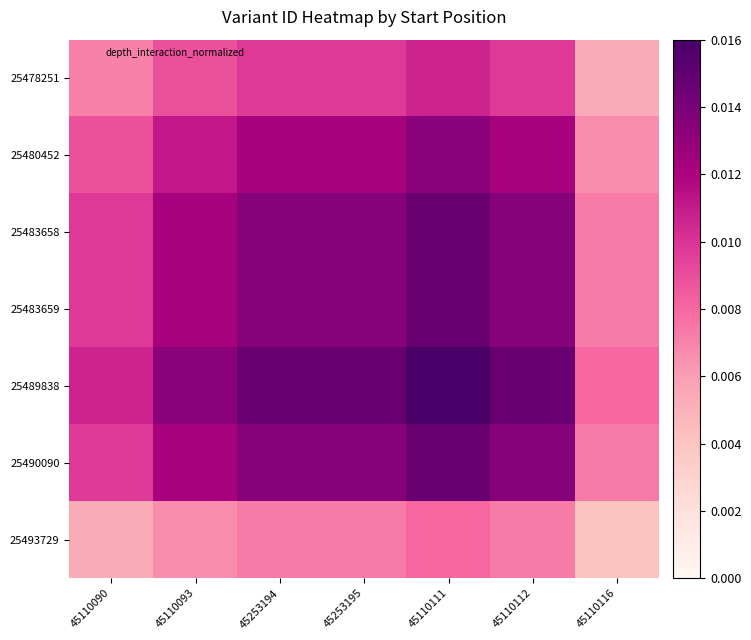

Which series has the largest range (max minus min)?

25489838